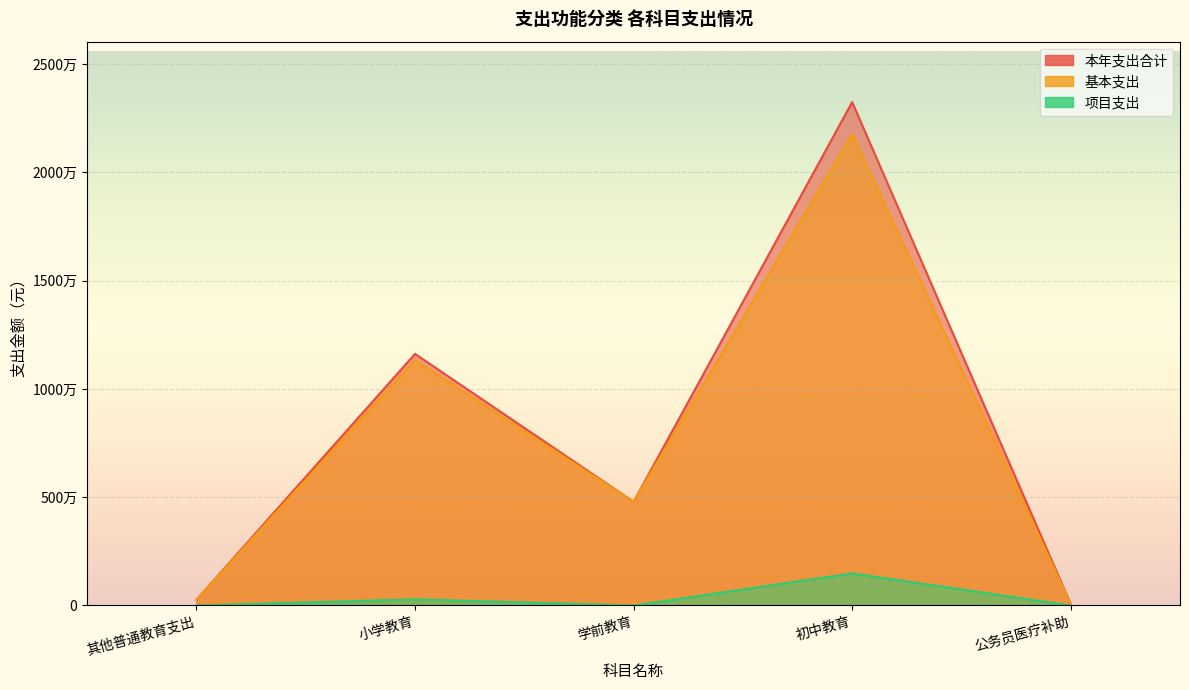

Reading left to right, what are all the values shown in this chart?

本年支出合计: 其他普通教育支出=263180.7	小学教育=11615950.3	学前教育=4787060.6	初中教育=23243816.2	公务员医疗补助=64608.0
基本支出: 其他普通教育支出=263180.7	小学教育=11332921.6	学前教育=4787060.6	初中教育=21764043.2	公务员医疗补助=64608.0
项目支出: 其他普通教育支出=0.0	小学教育=283028.7	学前教育=0.0	初中教育=1479773.0	公务员医疗补助=0.0